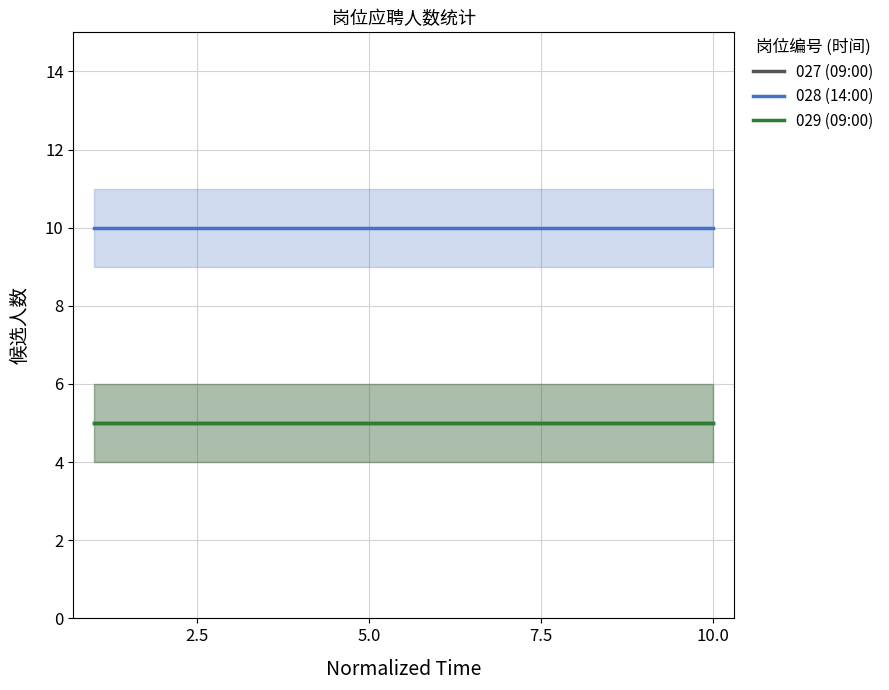

Which series has the largest range (max minus min)?

027 (09:00)